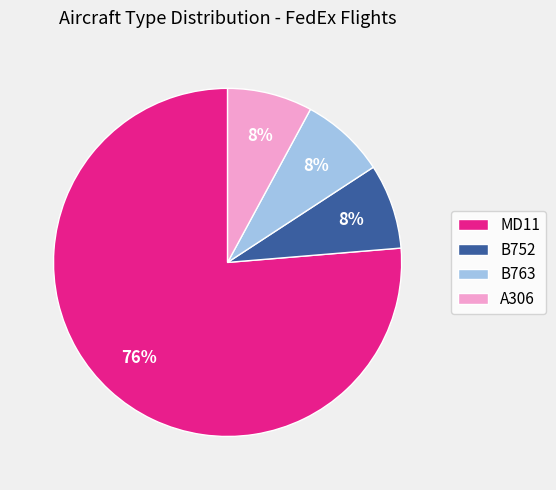

Which has a higher value, MD11 or A306?

MD11